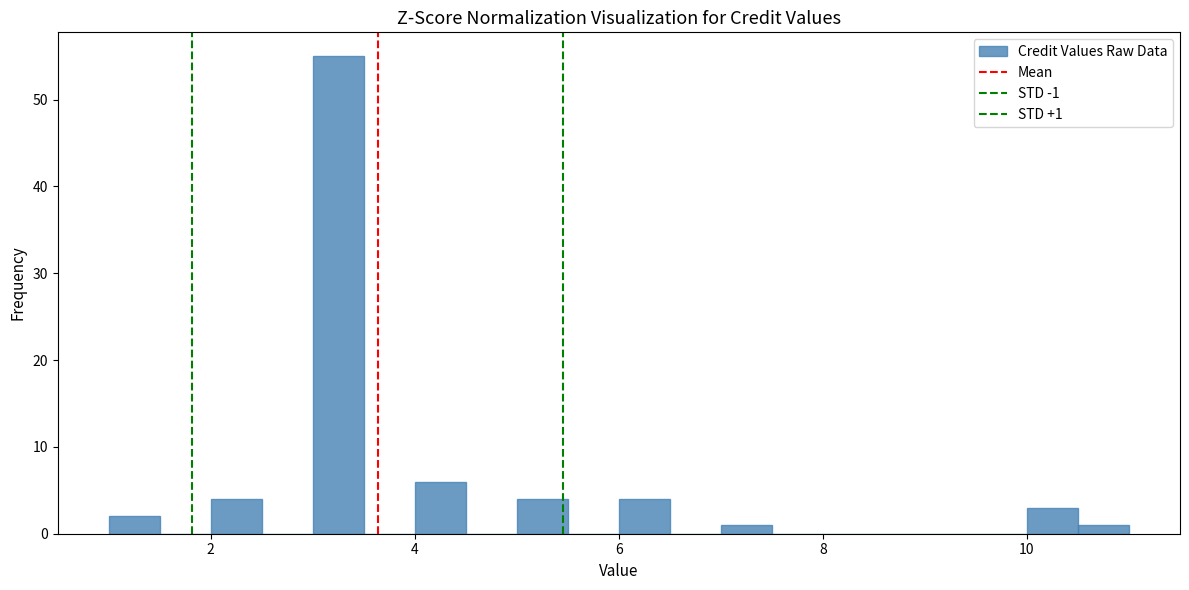

Read against the x-axis, roughly where is the centre of the tallest bar?

3.2